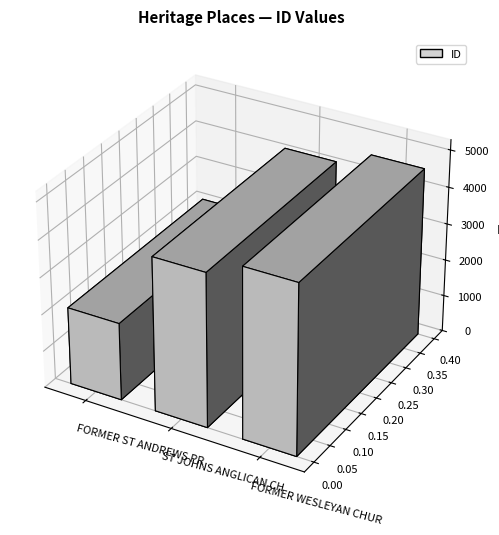

What is the value of the 2nd bar from the left?

4154